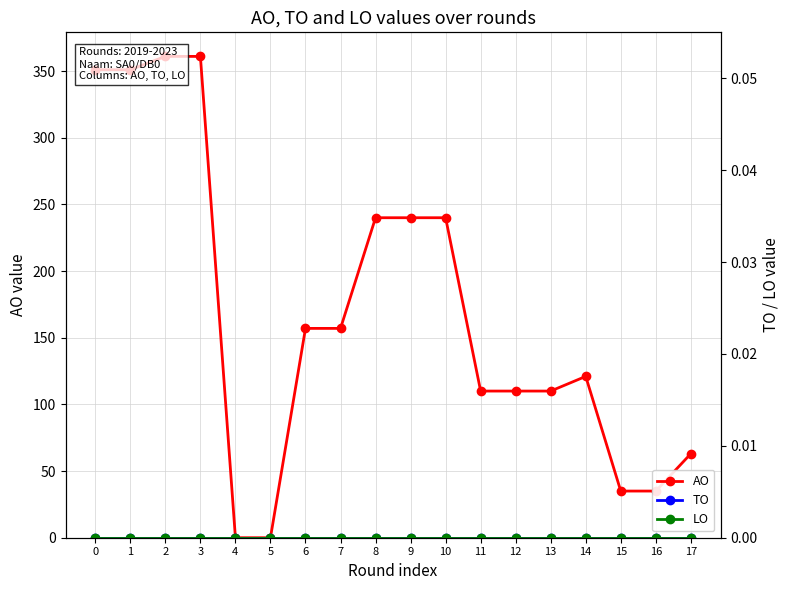

At which label is AO closest to 180?

6